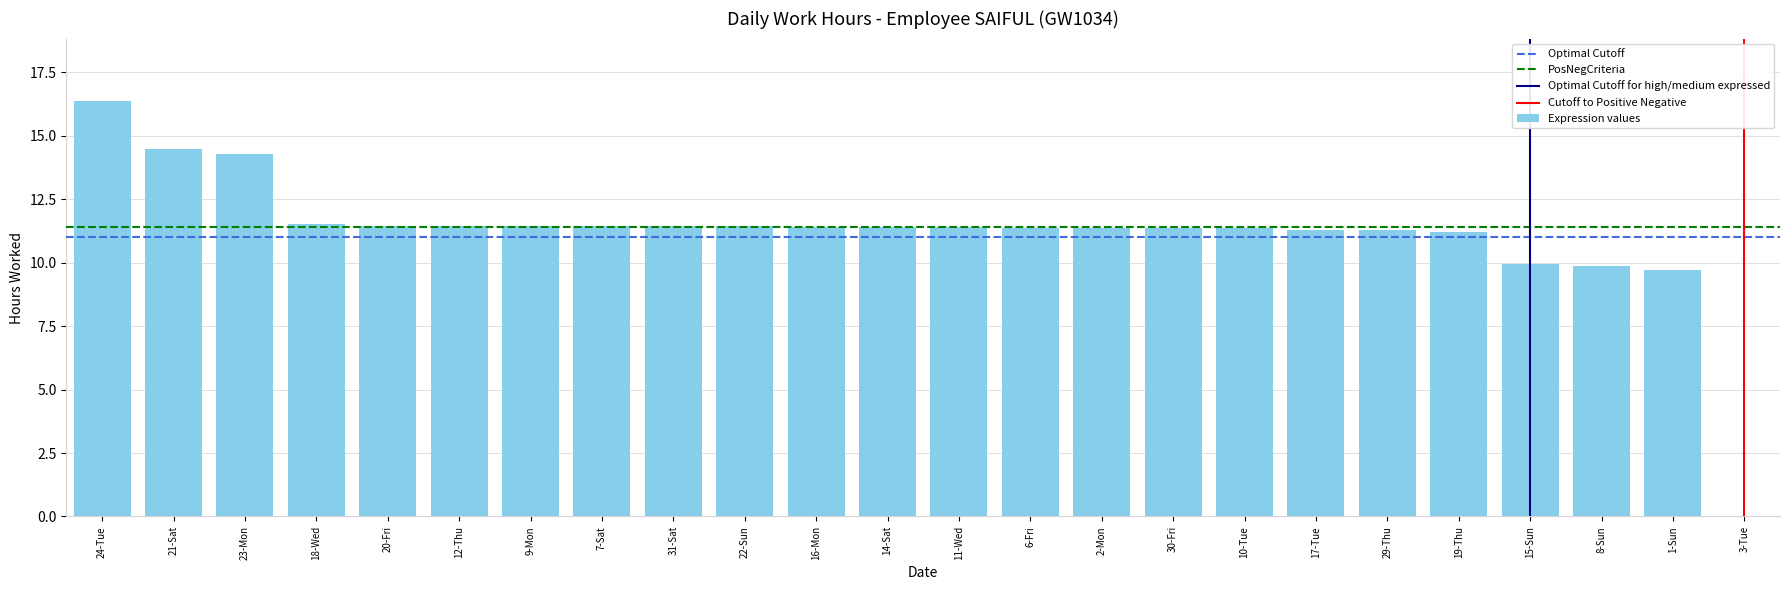

How many data points does each series have?

24